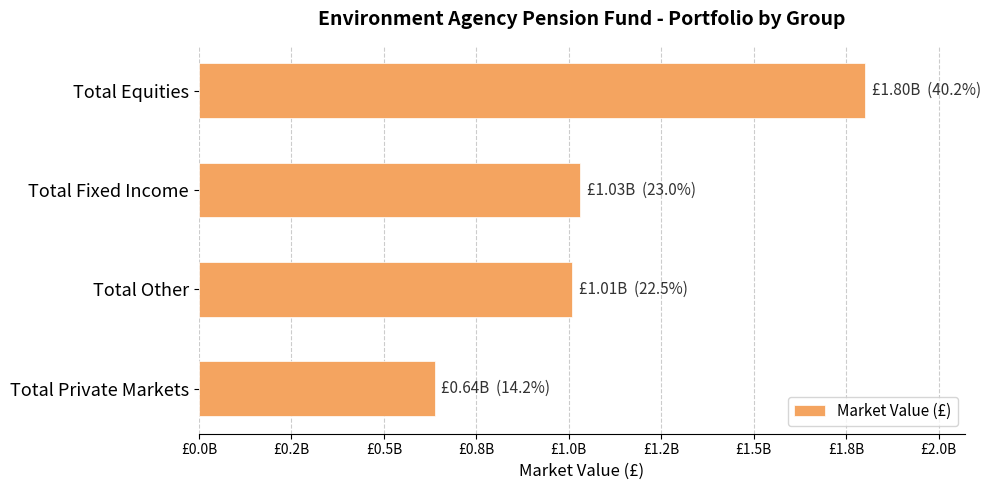

Does the chart contain any negative values?

No